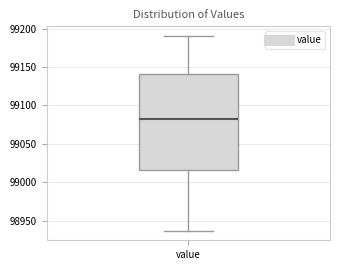

Where does the lower whisker of the box for value end on the y-axis? The values are not printed on the chart, so give them approximately, as read against the axis.

98935